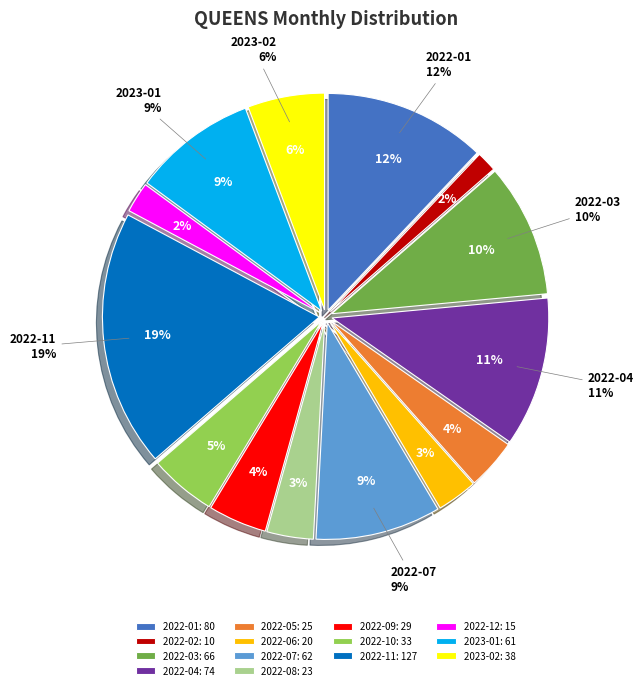

Does any single category account for the majority?

No